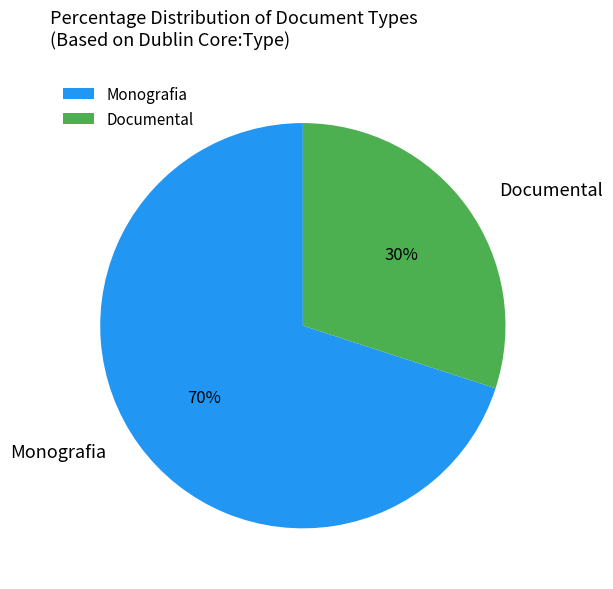

True or false: Documental accounts for 30% of the total.

True